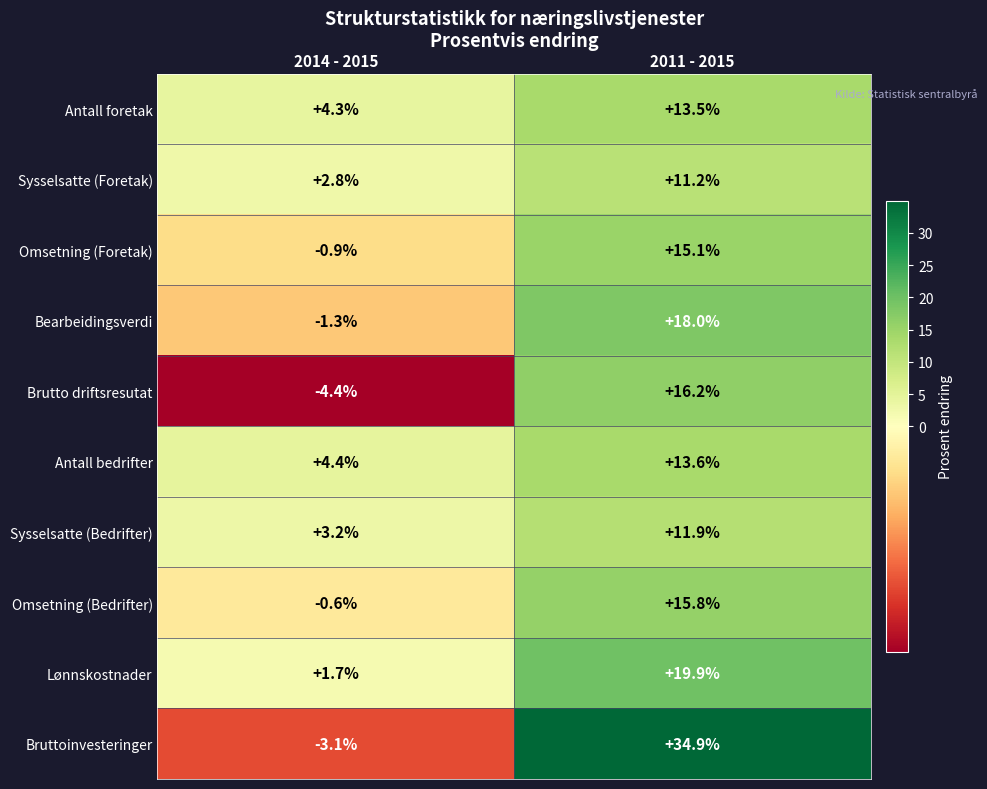

Reading right to left, extract all data points from this chart.

Antall foretak: 13.5	4.3
Sysselsatte (Foretak): 11.2	2.8
Omsetning (Foretak): 15.1	-0.9
Bearbeidingsverdi: 18.0	-1.3
Brutto driftsresutat: 16.2	-4.4
Antall bedrifter: 13.6	4.4
Sysselsatte (Bedrifter): 11.9	3.2
Omsetning (Bedrifter): 15.8	-0.6
Lønnskostnader: 19.9	1.7
Bruttoinvesteringer: 34.9	-3.1